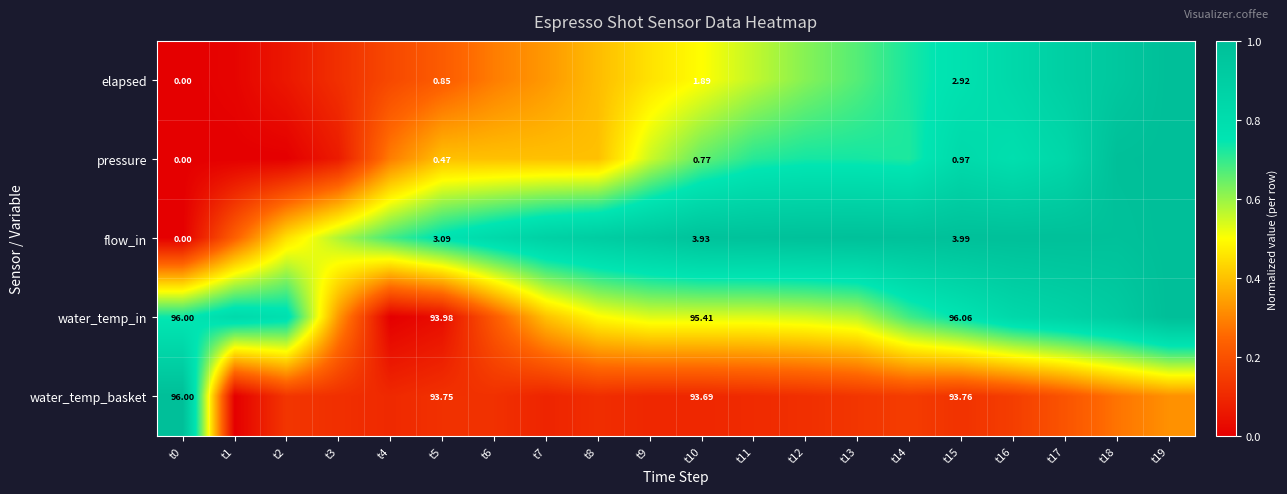

Rank the series at t15 from highest to lowest value.

water_temp_in, water_temp_basket, flow_in, elapsed, pressure